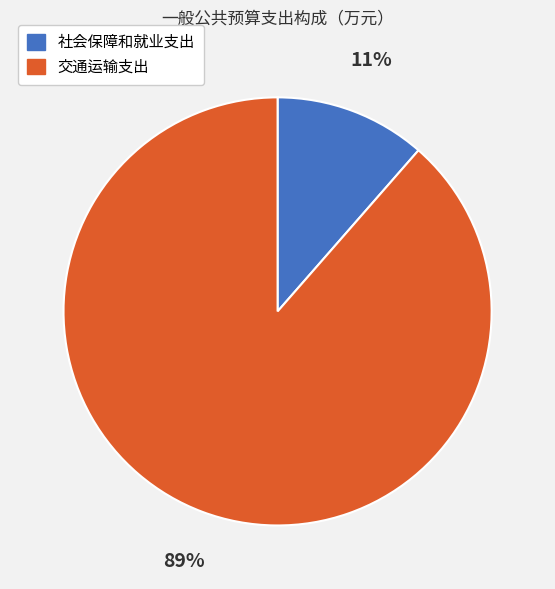

True or false: 社会保障和就业支出 accounts for 11% of the total.

True